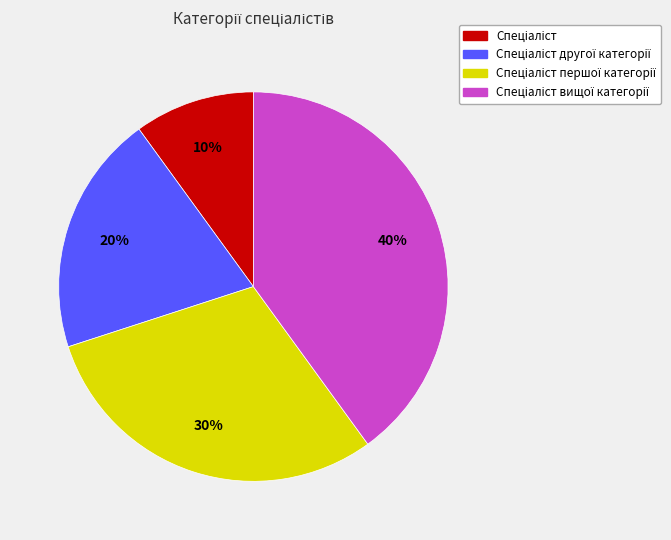

To the nearest percent, what is the average slice percentage?

25%